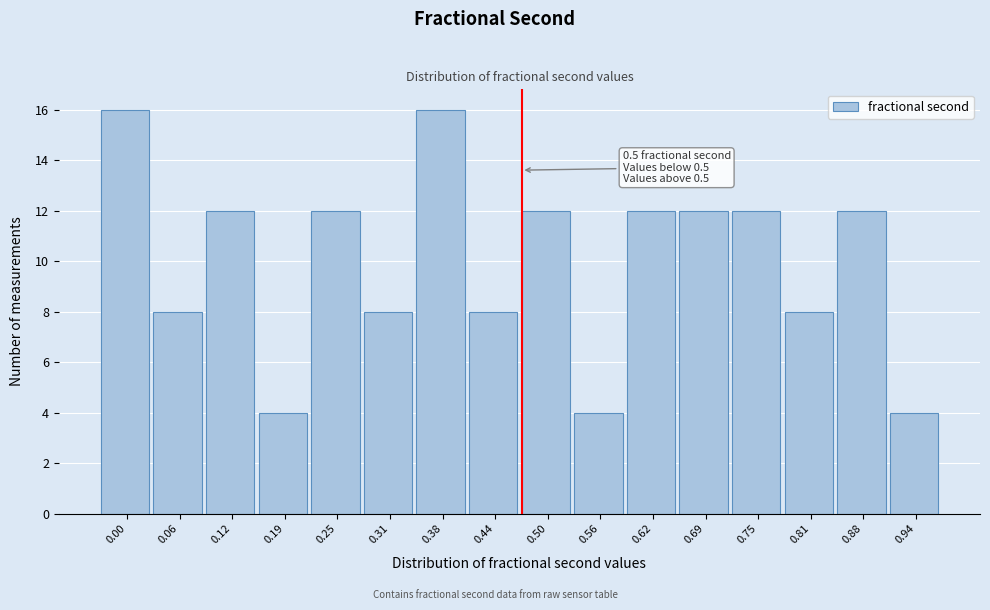

Reading left to right, what are all the values shown in this chart?

0.00=16	0.06=8	0.12=12	0.19=4	0.25=12	0.31=8	0.38=16	0.44=8	0.50=12	0.56=4	0.62=12	0.69=12	0.75=12	0.81=8	0.88=12	0.94=4